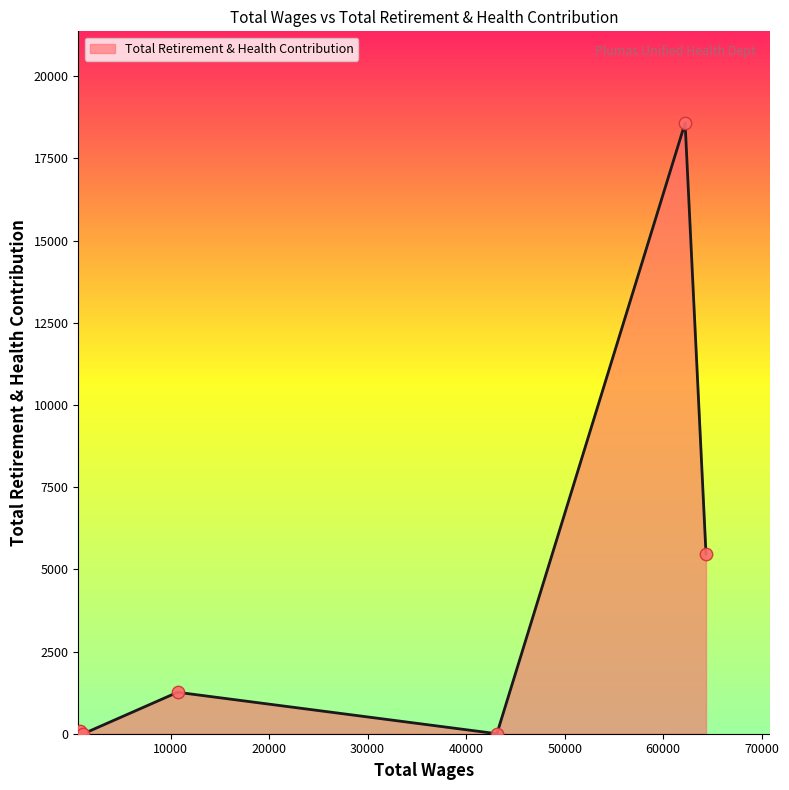

What is the maximum value shown in the chart?

18580